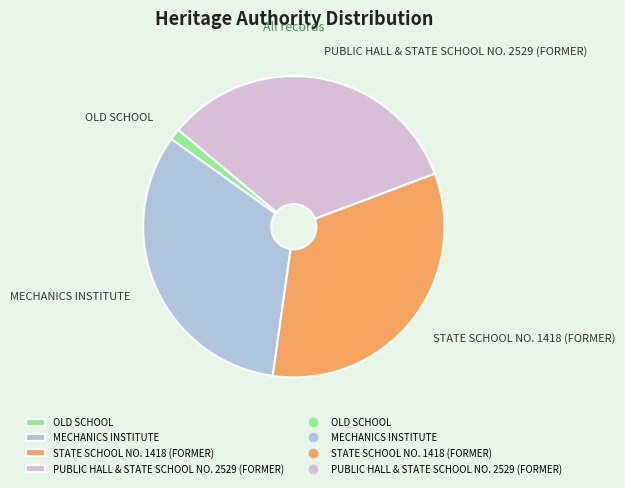

Do OLD SCHOOL and MECHANICS INSTITUTE together represent more than half of the pie?

No